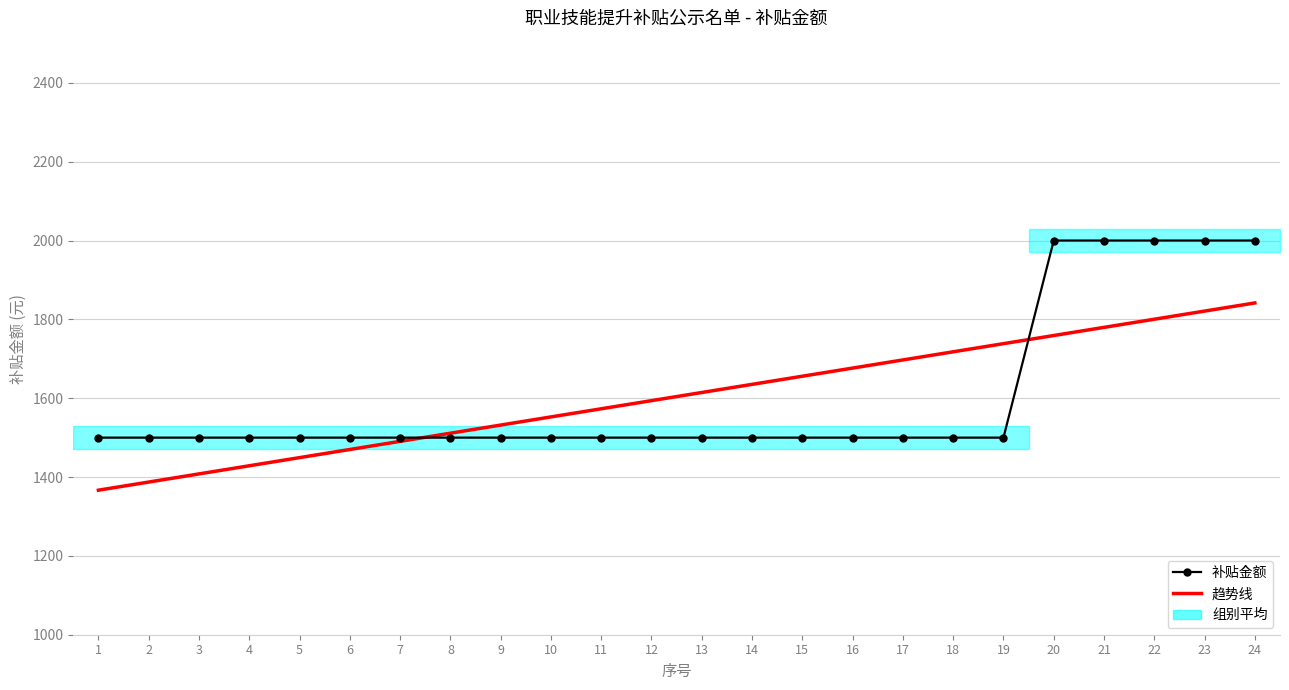

Rank the series by their average value, from lowest to highest.

趋势线, 补贴金额